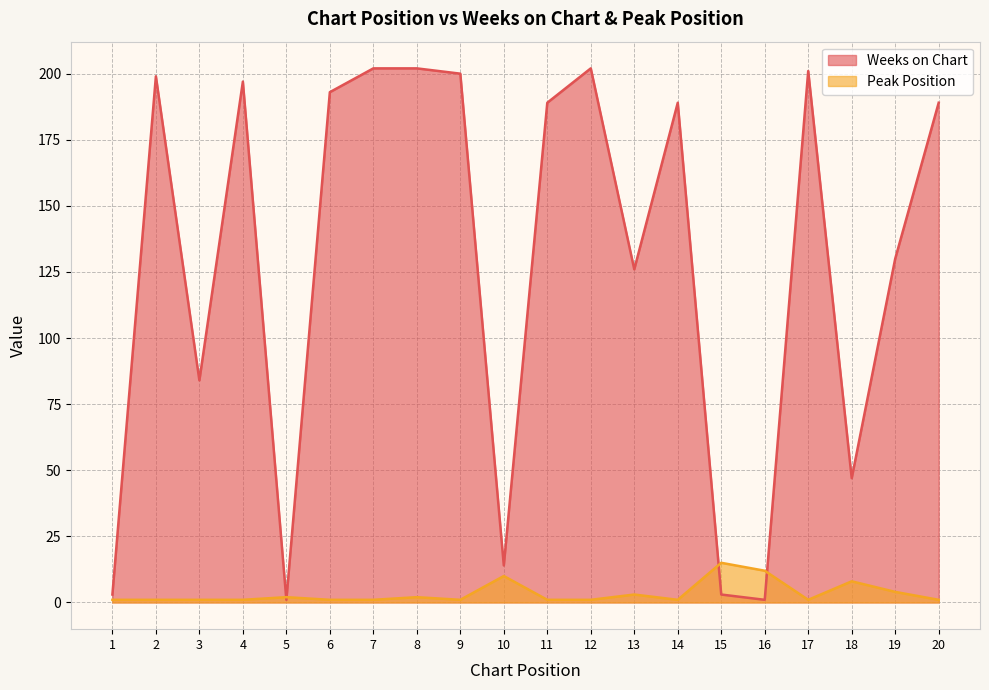

Between 15 and 3, which is larger?

3